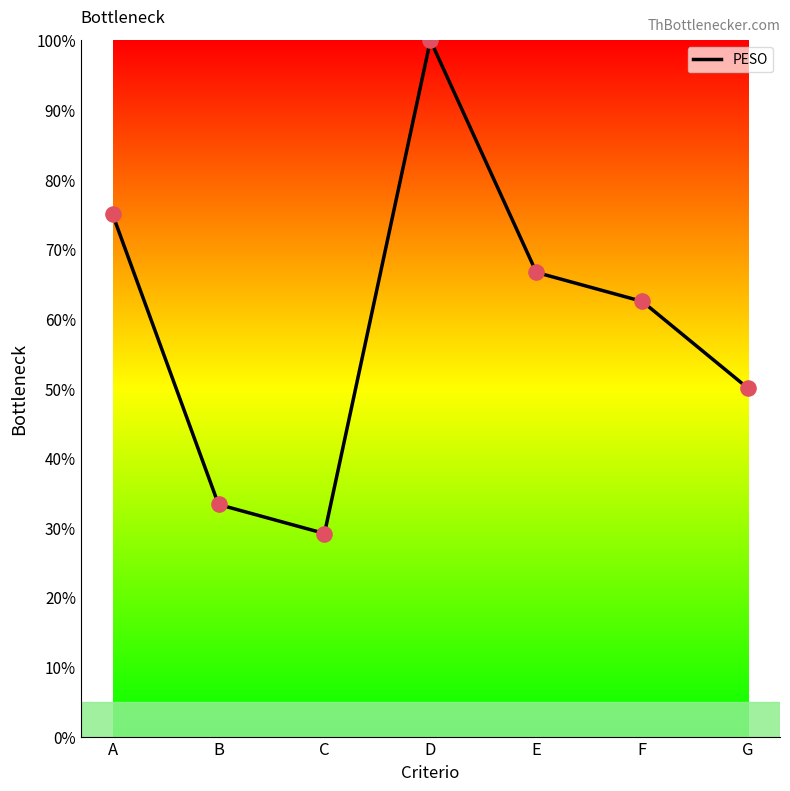

Approximately how many times larger is the value at D compared to C?

3.4